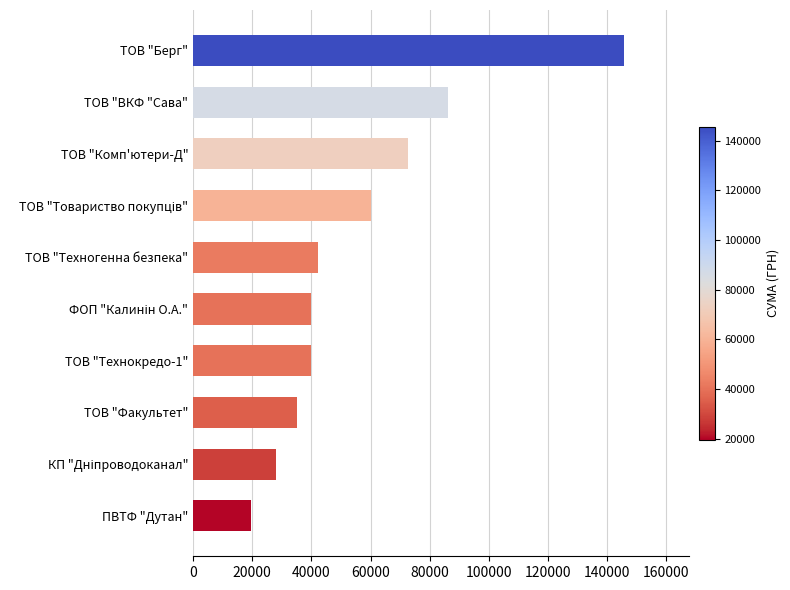

What is the change in value from ТОВ "Техногенна безпека" to ПВТФ "Дутан"?

-22726.9